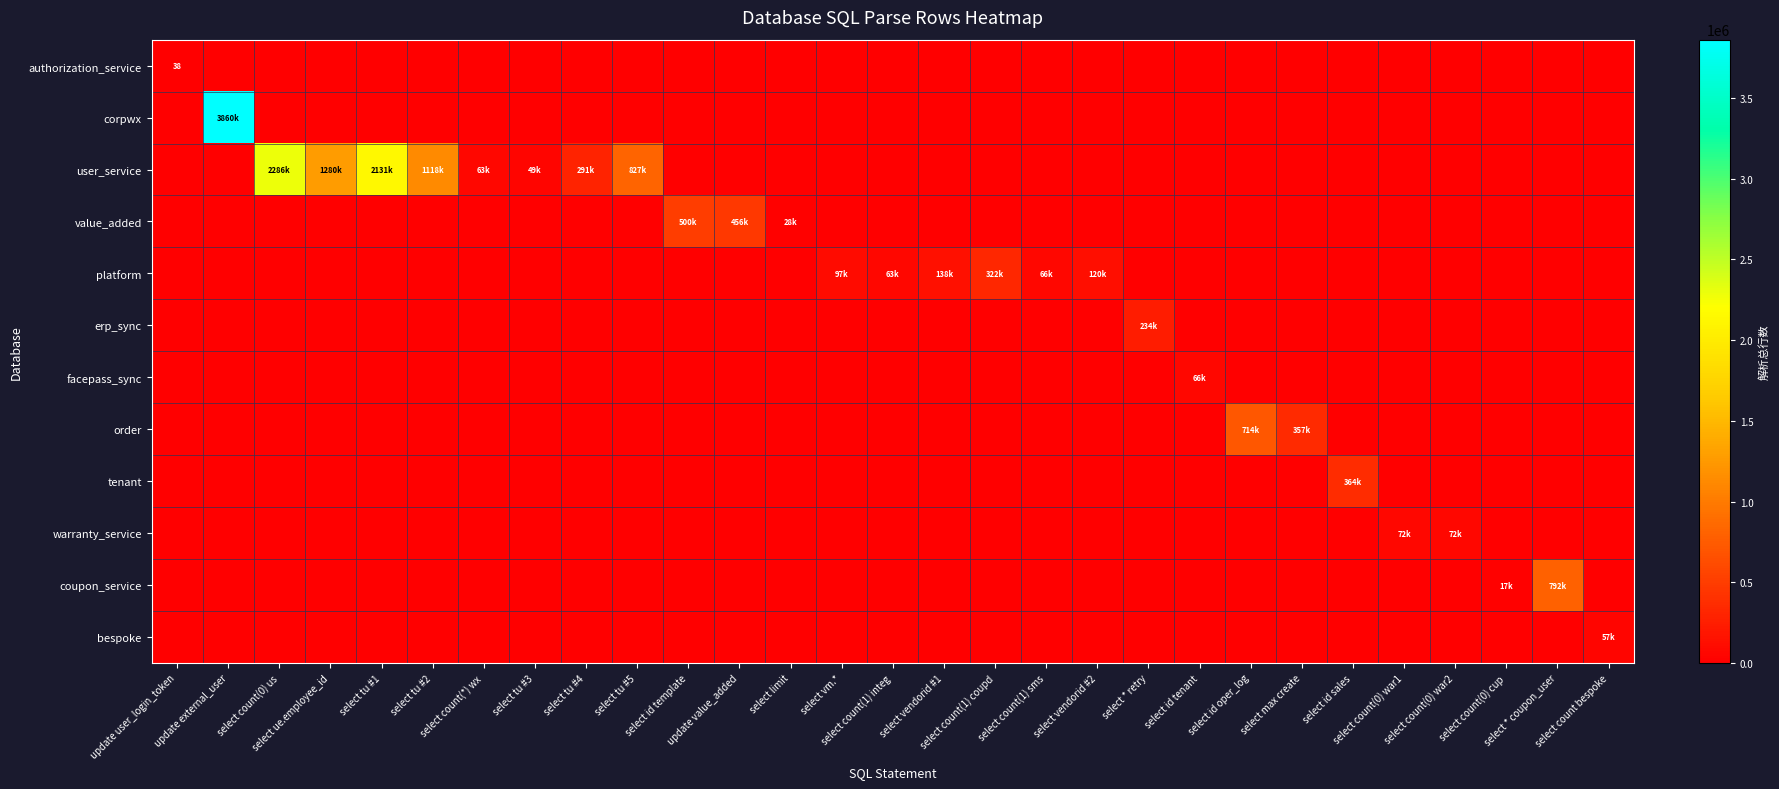

What is the sum of all bespoke values?

57509